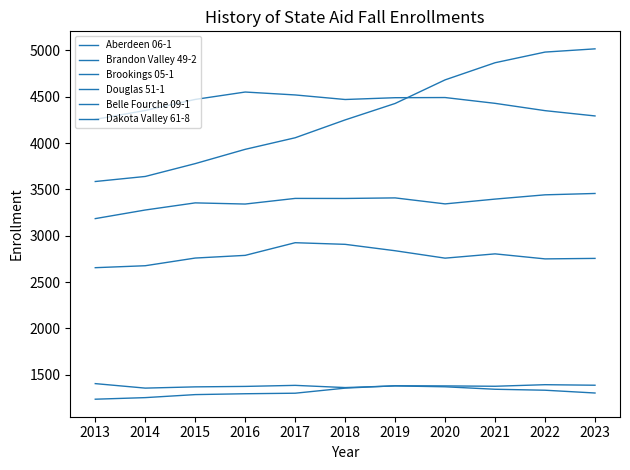

Reading left to right, transcribe all the data shown in this chart.

Aberdeen 06-1: 2013=4255.5	2014=4351.5	2015=4470.8	2016=4550.6	2017=4519.1	2018=4469.9	2019=4489.4	2020=4491.1	2021=4428.5	2022=4349.7	2023=4292.5
Brandon Valley 49-2: 2013=3585.0	2014=3639.5	2015=3778.1	2016=3932.2	2017=4057.0	2018=4249.8	2019=4427.1	2020=4681.8	2021=4866.7	2022=4981.6	2023=5016.5
Brookings 05-1: 2013=3184.6	2014=3277.5	2015=3354.4	2016=3341.9	2017=3402.6	2018=3402.0	2019=3408.2	2020=3343.5	2021=3395.3	2022=3441.3	2023=3455.9
Douglas 51-1: 2013=2655.0	2014=2676.2	2015=2759.0	2016=2788.0	2017=2924.6	2018=2907.0	2019=2838.0	2020=2758.0	2021=2804.1	2022=2750.0	2023=2755.3
Belle Fourche 09-1: 2013=1404.0	2014=1355.5	2015=1369.0	2016=1373.9	2017=1385.2	2018=1361.3	2019=1379.2	2020=1369.9	2021=1343.2	2022=1332.8	2023=1302.7
Dakota Valley 61-8: 2013=1235.8	2014=1252.9	2015=1285.5	2016=1294.8	2017=1300.5	2018=1355.4	2019=1381.0	2020=1379.3	2021=1375.5	2022=1392.5	2023=1386.7